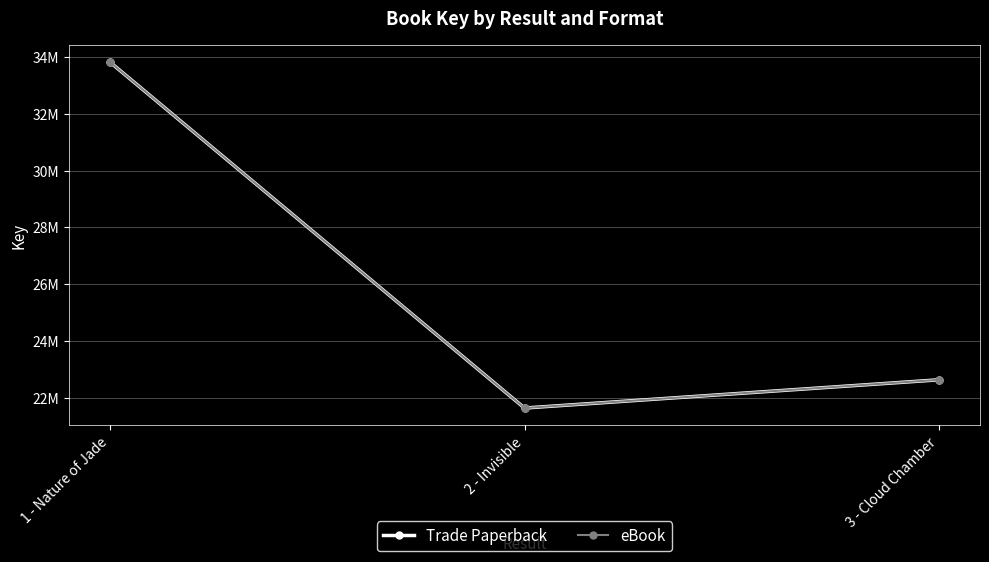

What is the label of the 2nd point from the right?

2 - Invisible